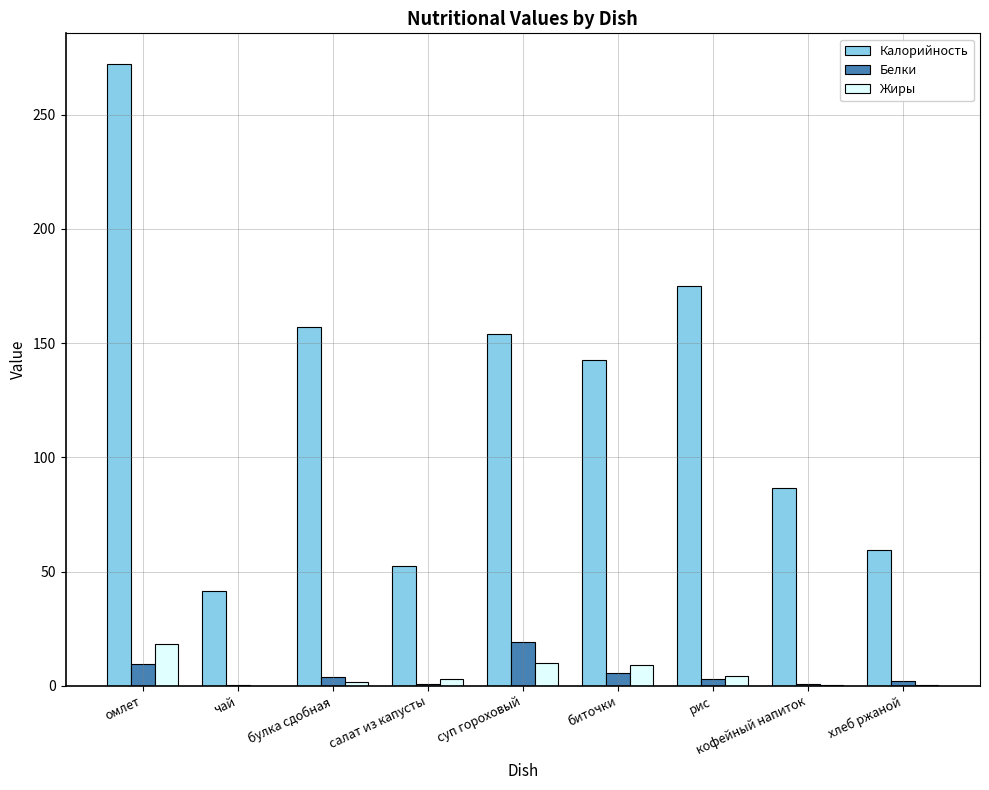

Which series has the largest total across all categories?

Калорийность